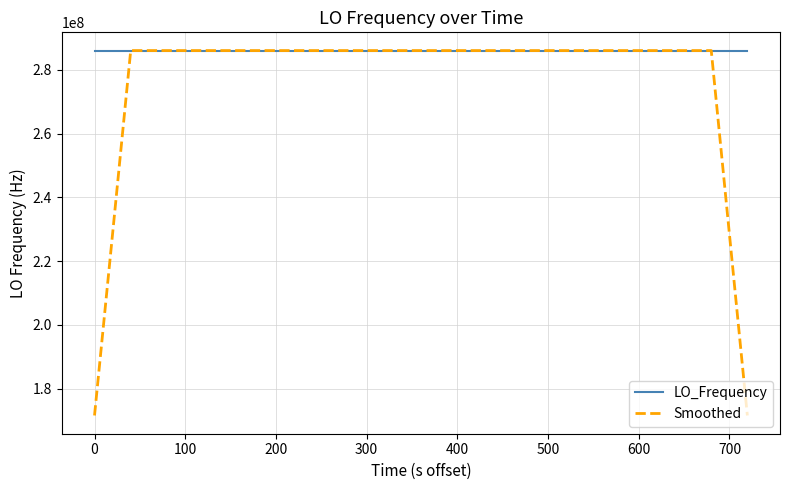

What is the maximum value shown in the chart?

286047014.0